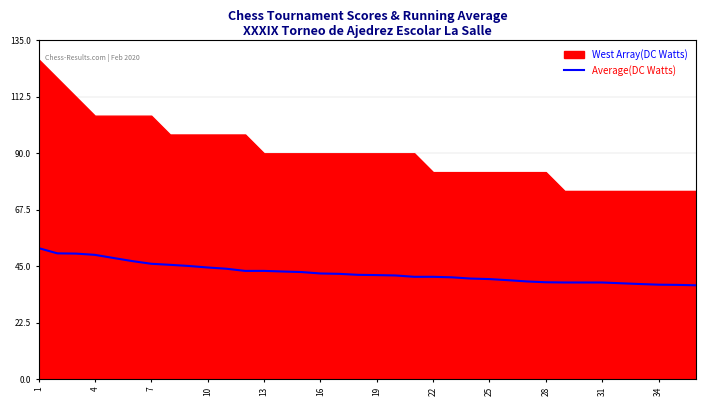

The value at 25 is 39.4. True or false?

True